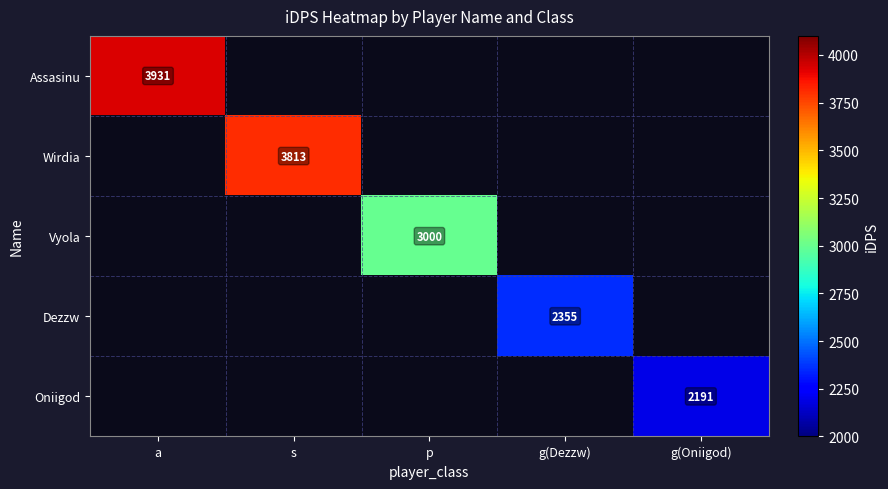

At how many categories does at least one series exceed 2351?

4